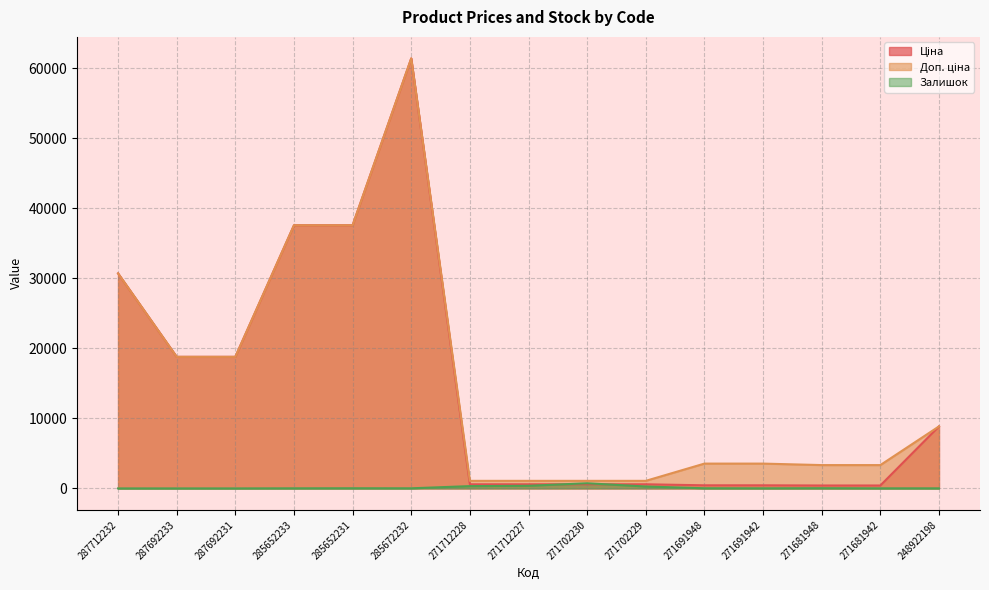

What is the label of the 14th point from the left?

271681942